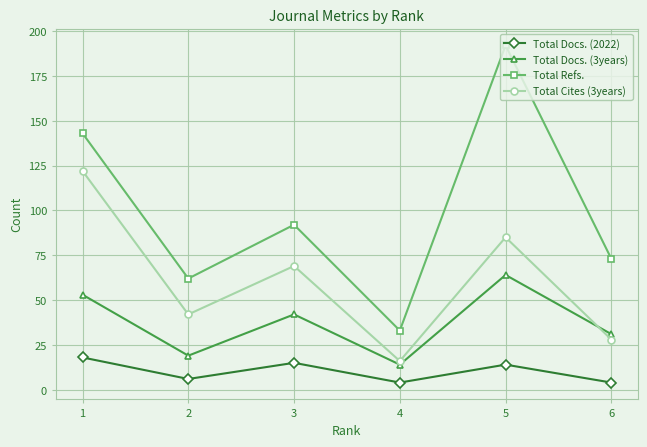

Between 1 and 3, which series saw the biggest shift?

Total Cites (3years)